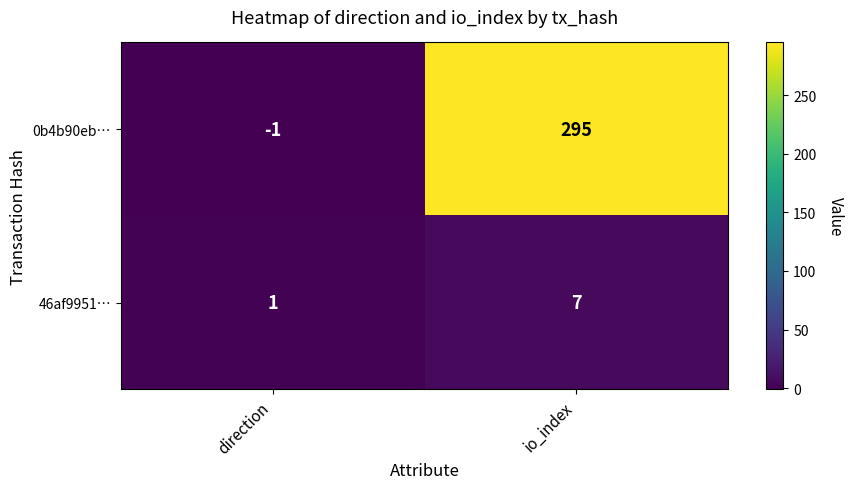

Reading left to right, transcribe all the data shown in this chart.

0b4b90eb…: -1	295
46af9951…: 1	7